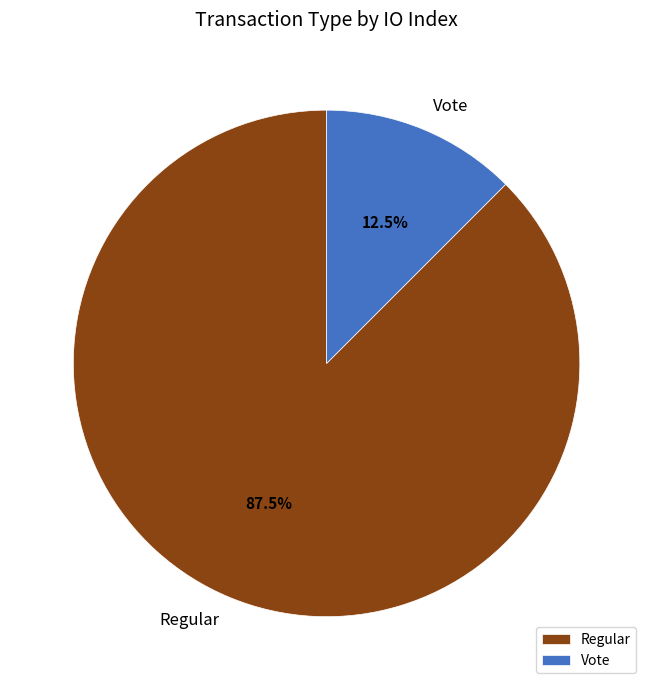

Rank the categories by value from lowest to highest.

Vote, Regular